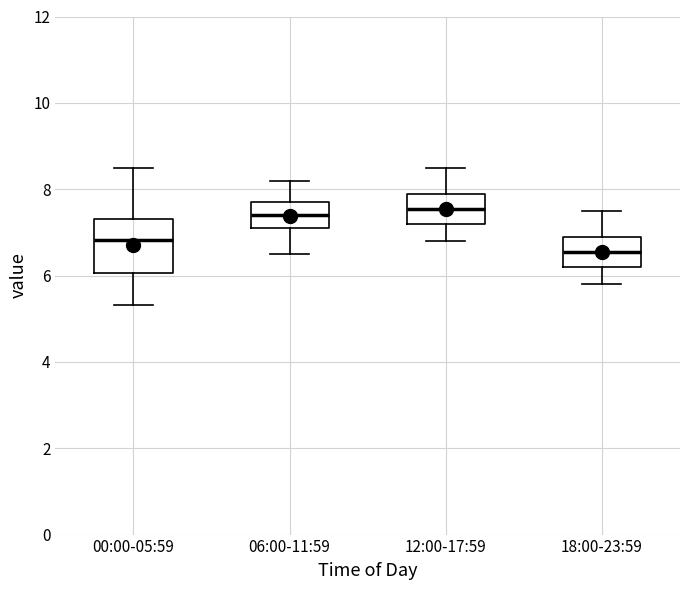

Where is the lower edge of the box for 18:00-23:59 on the y-axis? The values are not printed on the chart, so give them approximately, as read against the axis.

6.2